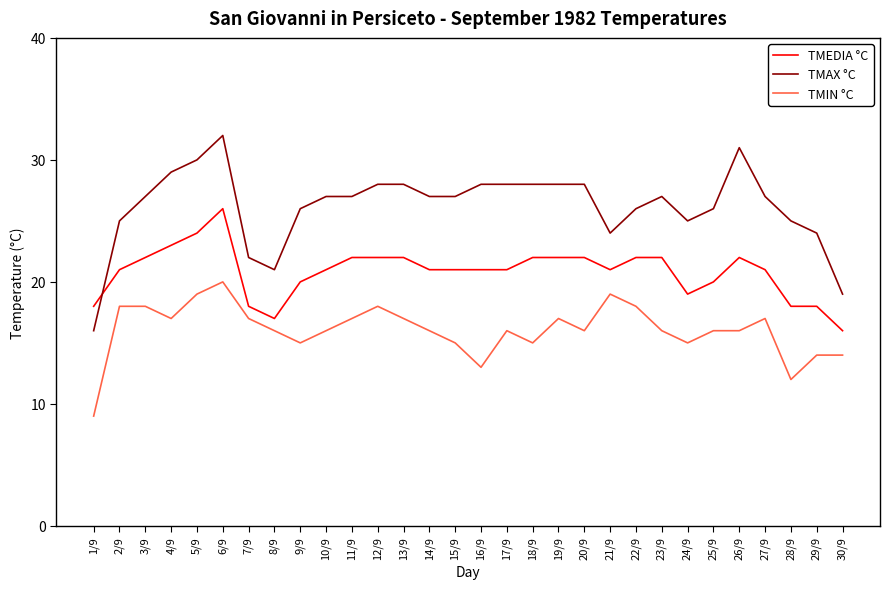

Between 6/9 and 8/9, which series saw the biggest shift?

TMAX °C